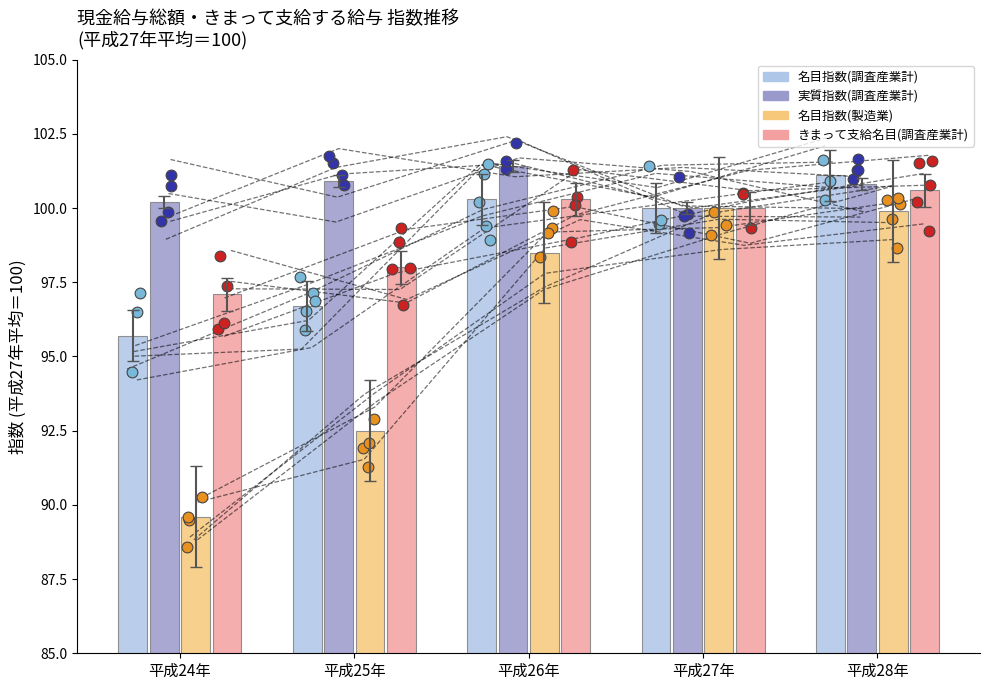

What are all the series names shown in the legend?

名目指数(調査産業計), 実質指数(調査産業計), 名目指数(製造業), きまって支給名目(調査産業計)